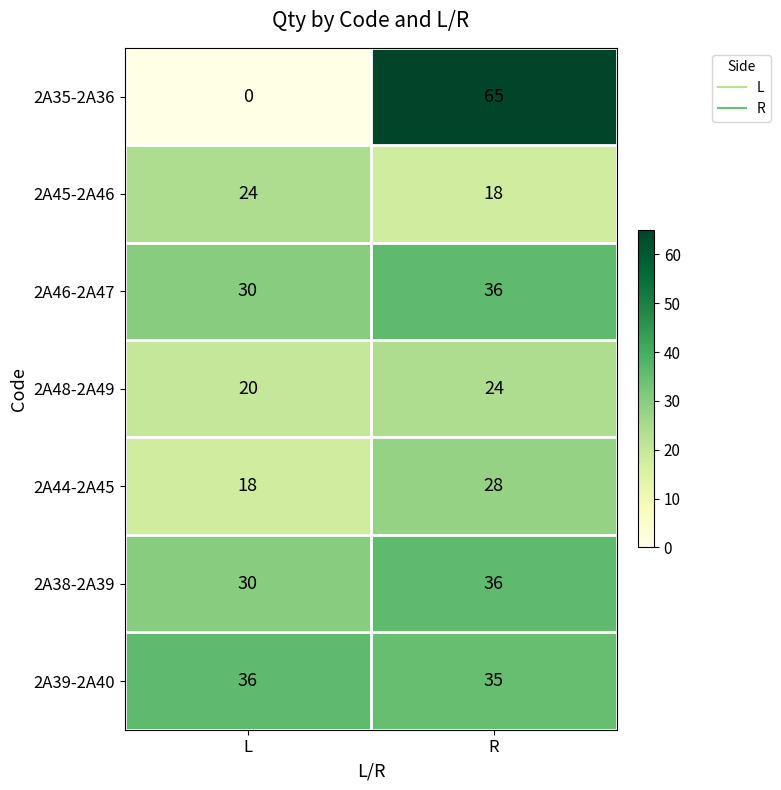

Reading right to left, extract all data points from this chart.

2A35-2A36: 65	0
2A45-2A46: 18	24
2A46-2A47: 36	30
2A48-2A49: 24	20
2A44-2A45: 28	18
2A38-2A39: 36	30
2A39-2A40: 35	36